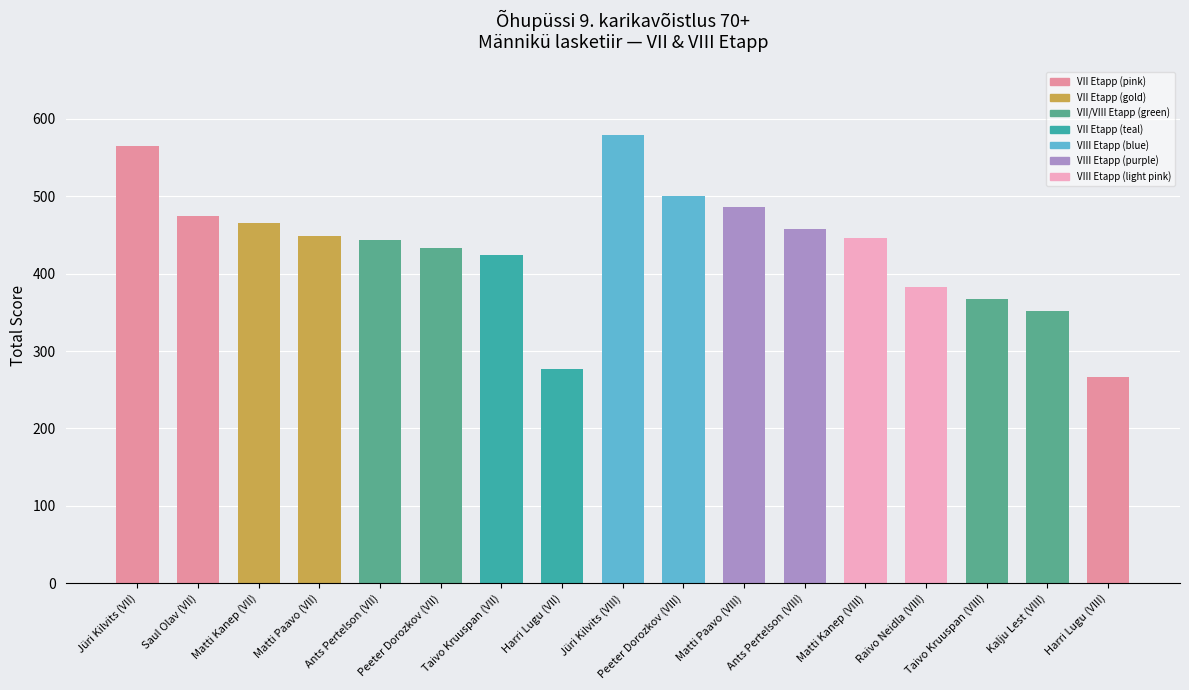

What is the sum of the values at Raivo Neidla (VIII) and Taivo Kruuspan (VIII)?

750.9